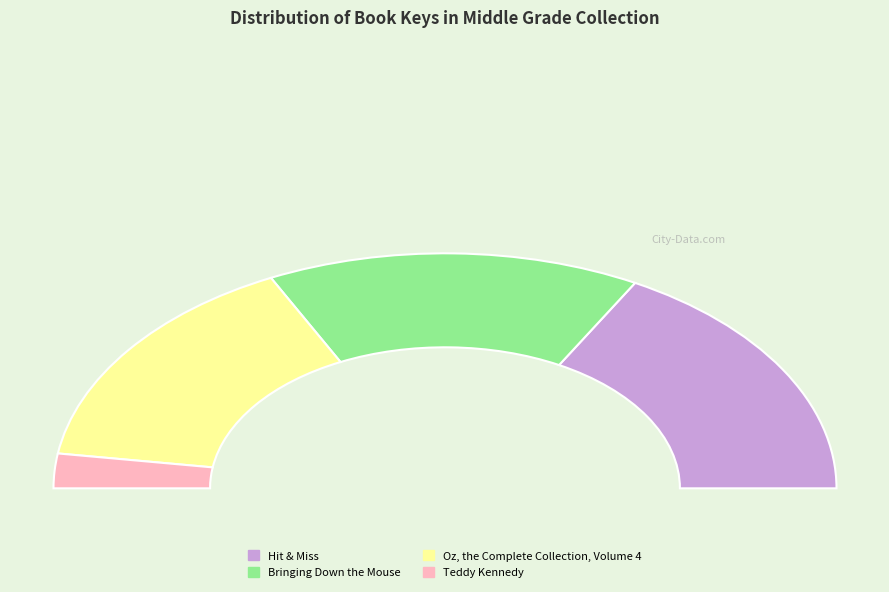

To the nearest percent, what is the combined percentage of Hit & Miss and Oz, the Complete Collection, Volume 4?

64%